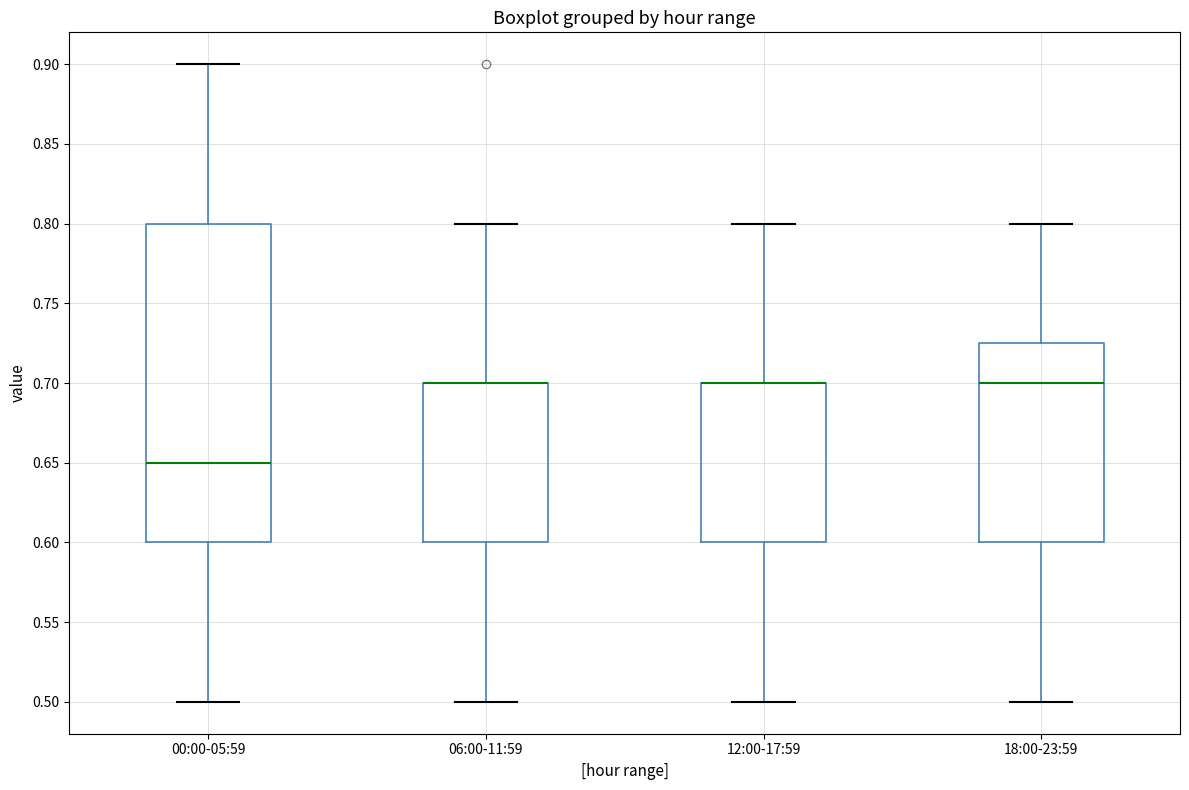

Which box is the tallest, from its lower edge to its upper edge?

00:00-05:59